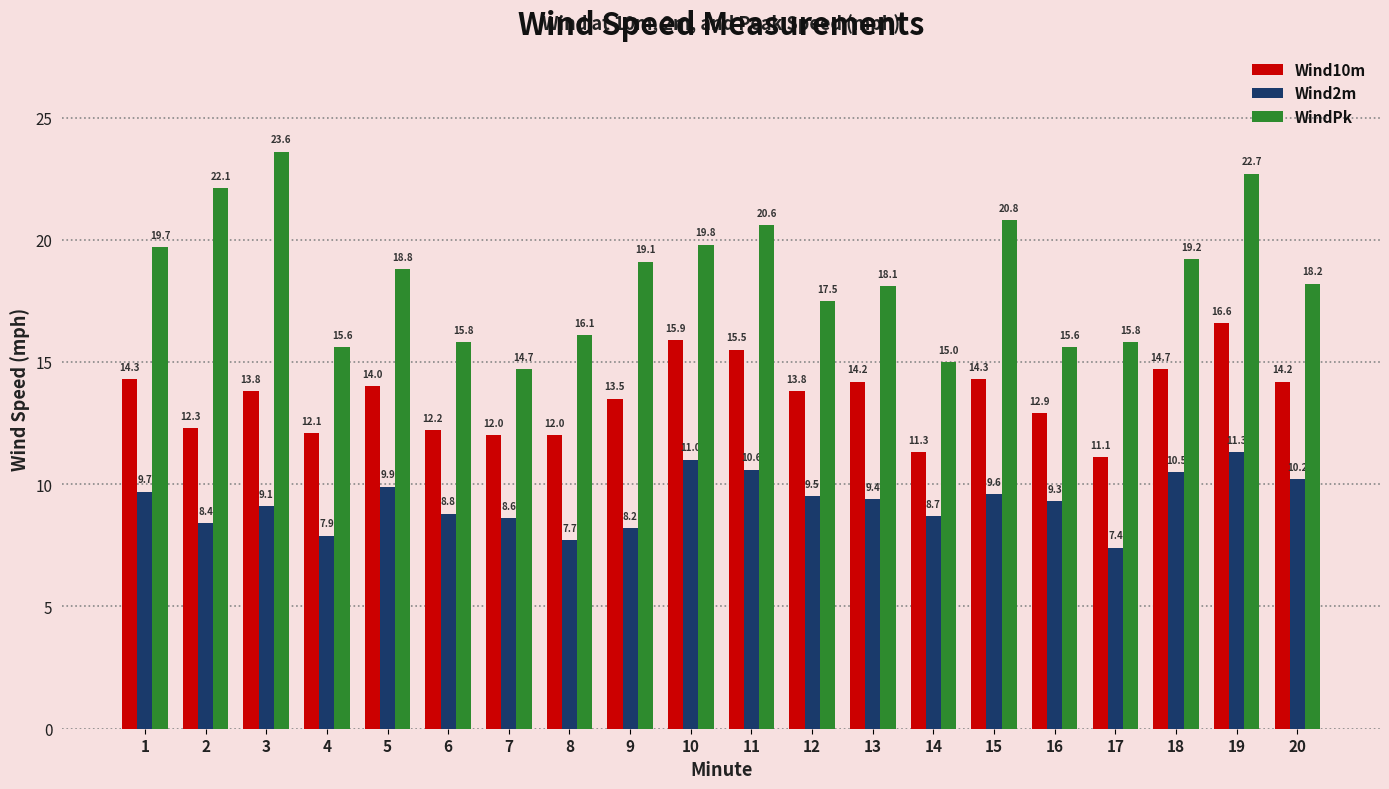

What is the sum of the Wind2m values at 19 and 11?

21.9